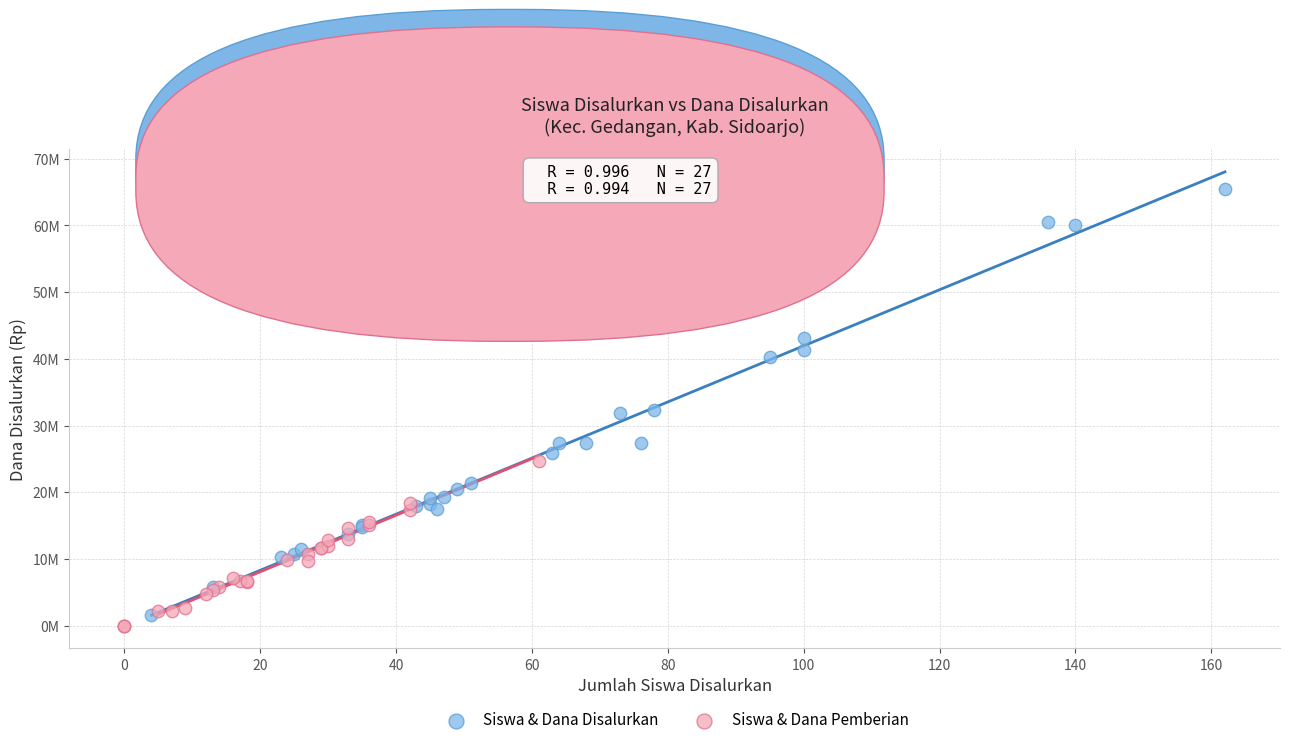

What are all the series names shown in the legend?

Siswa & Dana Disalurkan, Siswa & Dana Pemberian